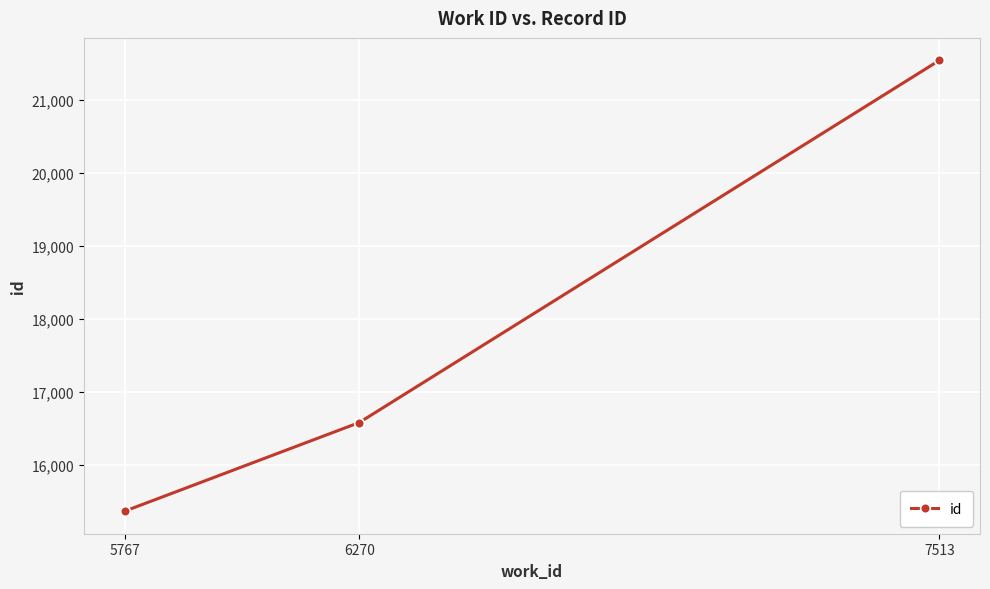

What is the change in value from 6270 to 7513?

+4961